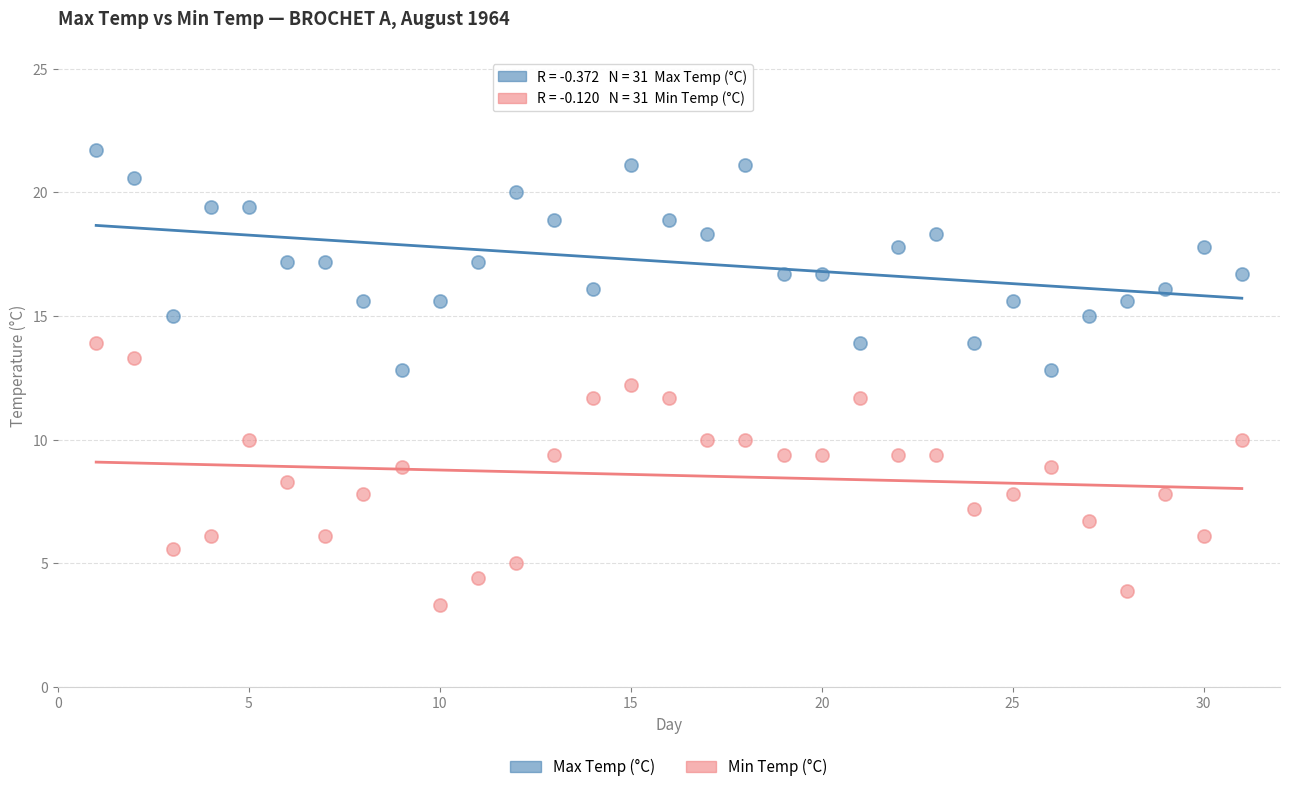

Which series contains the lowest Y value?

Min Temp (°C)